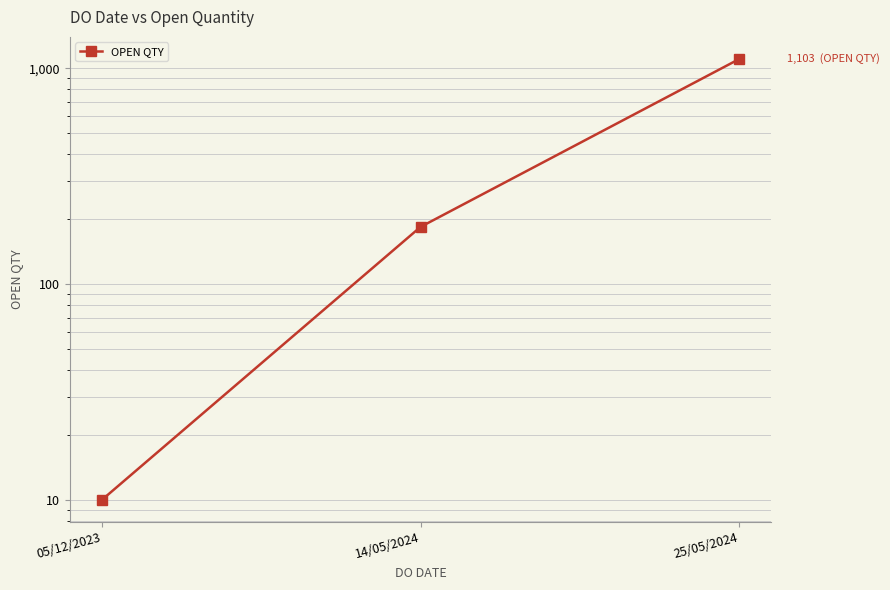

Between 05/12/2023 and 25/05/2024, which is larger?

25/05/2024